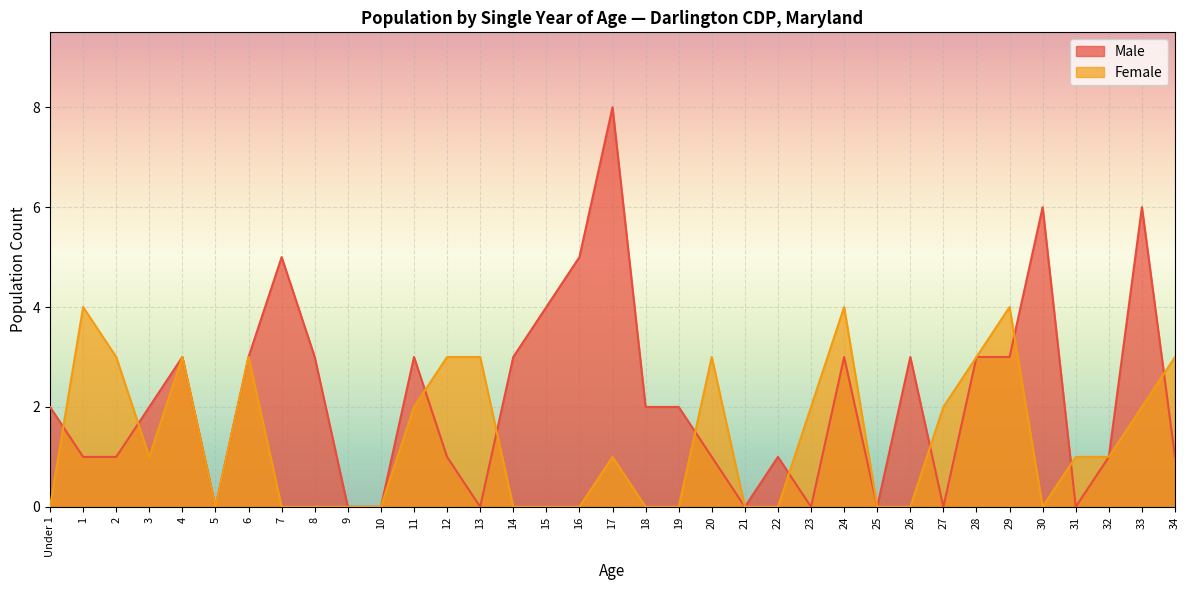

How many categories are shown in the chart?

35